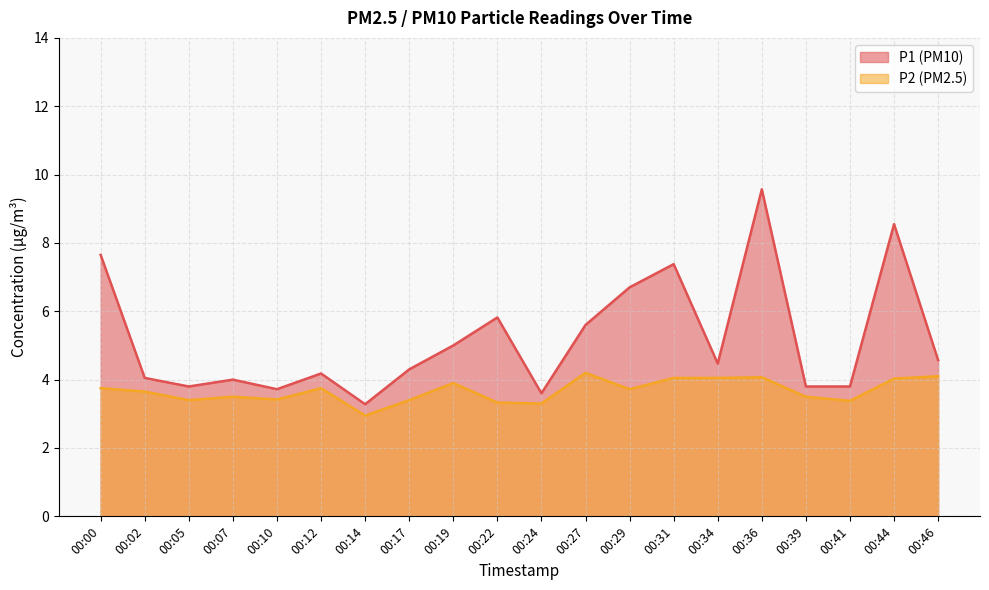

Where does the P1 series first go above 4?

00:00